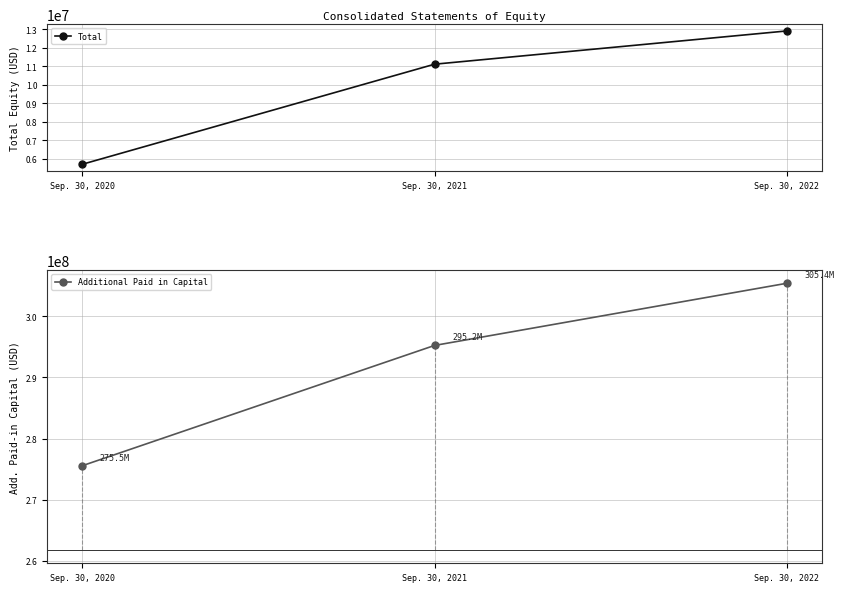

How many data points in Additional Paid in Capital are above 295228272?

1